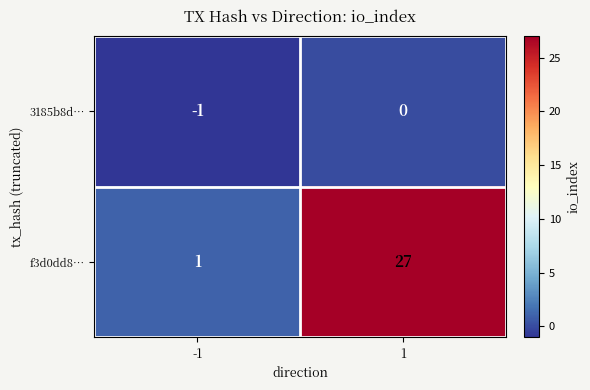

The f3d0dd8… series shows 27 at 1. True or false?

True